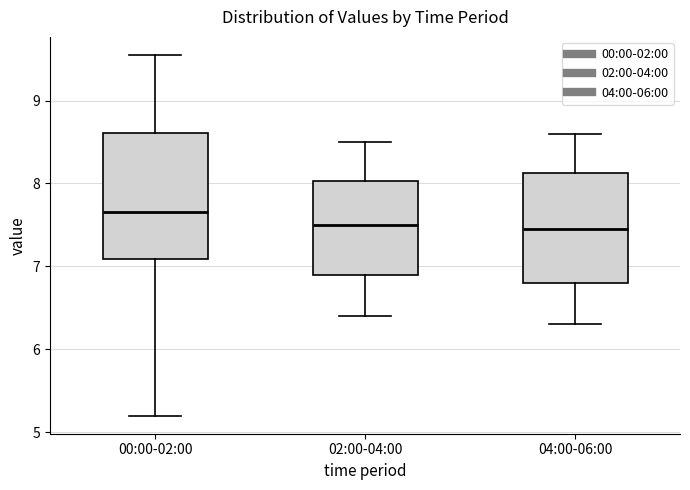

Where is the lower edge of the box for 02:00-04:00 on the y-axis? The values are not printed on the chart, so give them approximately, as read against the axis.

6.9